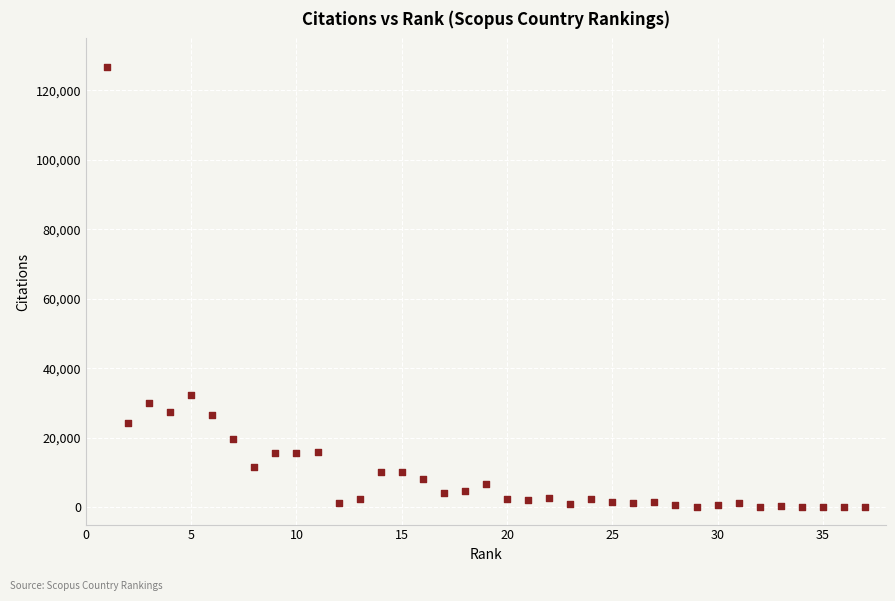

What Y value in the scatter plot is closest to 63405?

32320